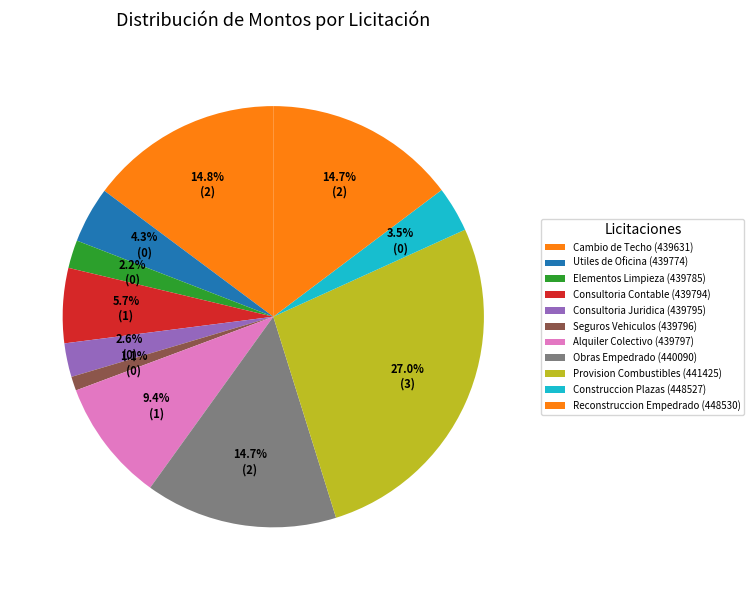

Is the sum of Seguros Vehiculos (439796) and Utiles de Oficina (439774) greater than half?

No